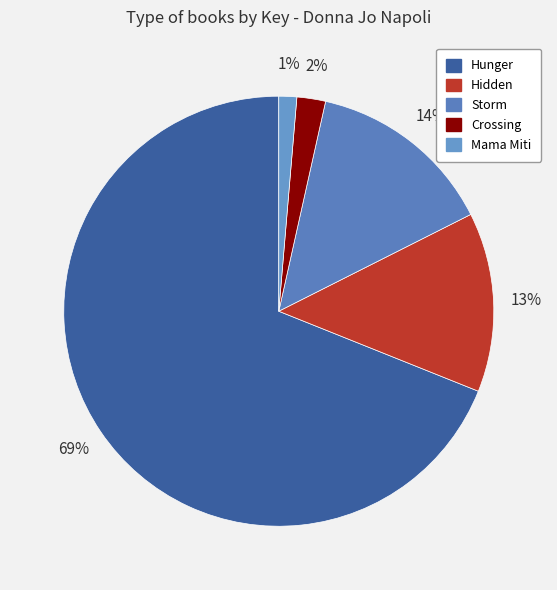

Count the number of slices in the pie.

5